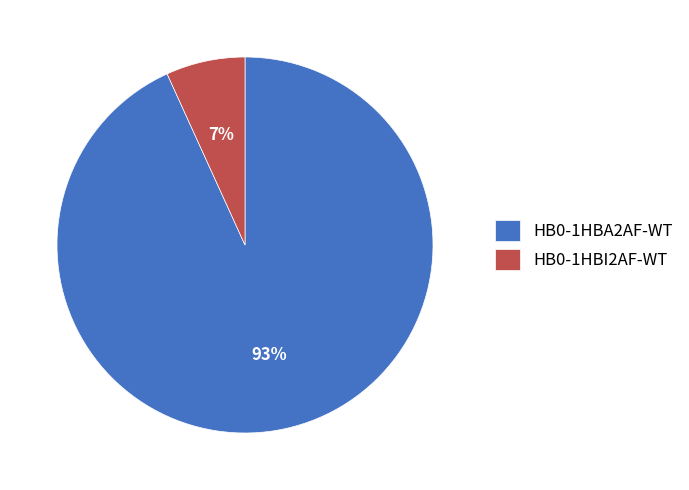

Between HB0-1HBA2AF-WT and HB0-1HBI2AF-WT, which is larger?

HB0-1HBA2AF-WT